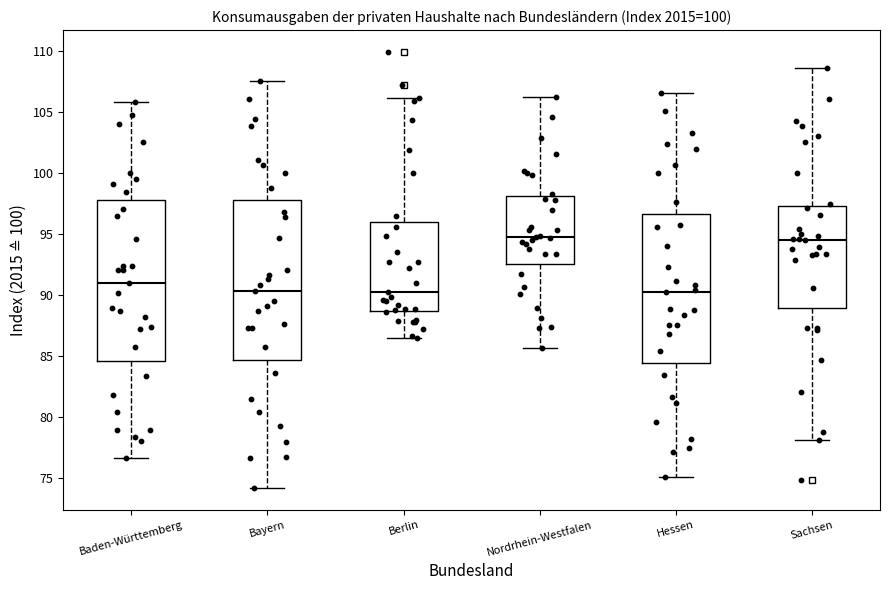

Reading left to right, transcribe this box plot: for each box, give where its median line is, the range the box spans, and where its two whiskers end, as read against the y-axis. The values are not printed on the chart, so give them approximately, as read against the axis.

Baden-Württemberg: median 91.0, box 84.5 to 97.5, whiskers 76.5 to 106.0
Bayern: median 90.5, box 84.5 to 98.0, whiskers 74.0 to 107.5
Berlin: median 90.0, box 88.5 to 96.0, whiskers 86.5 to 106.0
Nordrhein-Westfalen: median 94.5, box 92.5 to 98.0, whiskers 85.5 to 106.0
Hessen: median 90.0, box 84.5 to 96.5, whiskers 75.0 to 106.5
Sachsen: median 94.5, box 89.0 to 97.5, whiskers 78.0 to 108.5